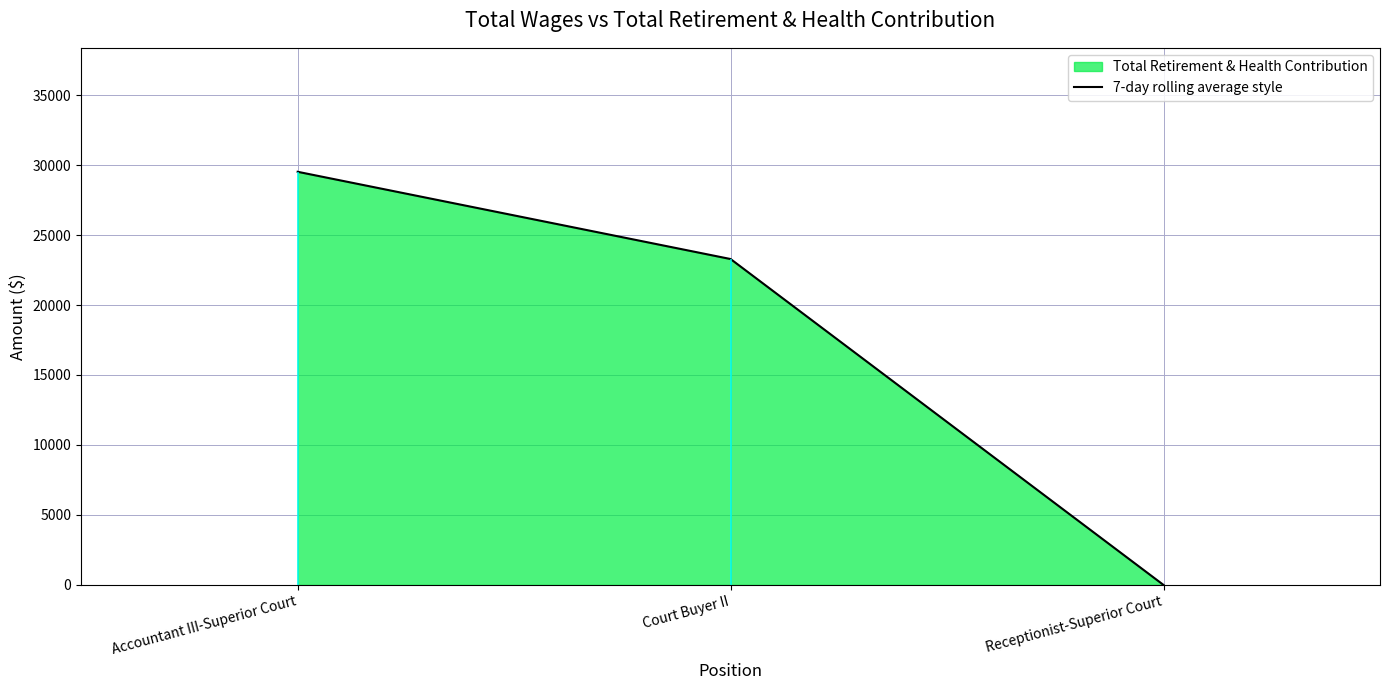

Reading left to right, transcribe all the data shown in this chart.

29517	23284	0